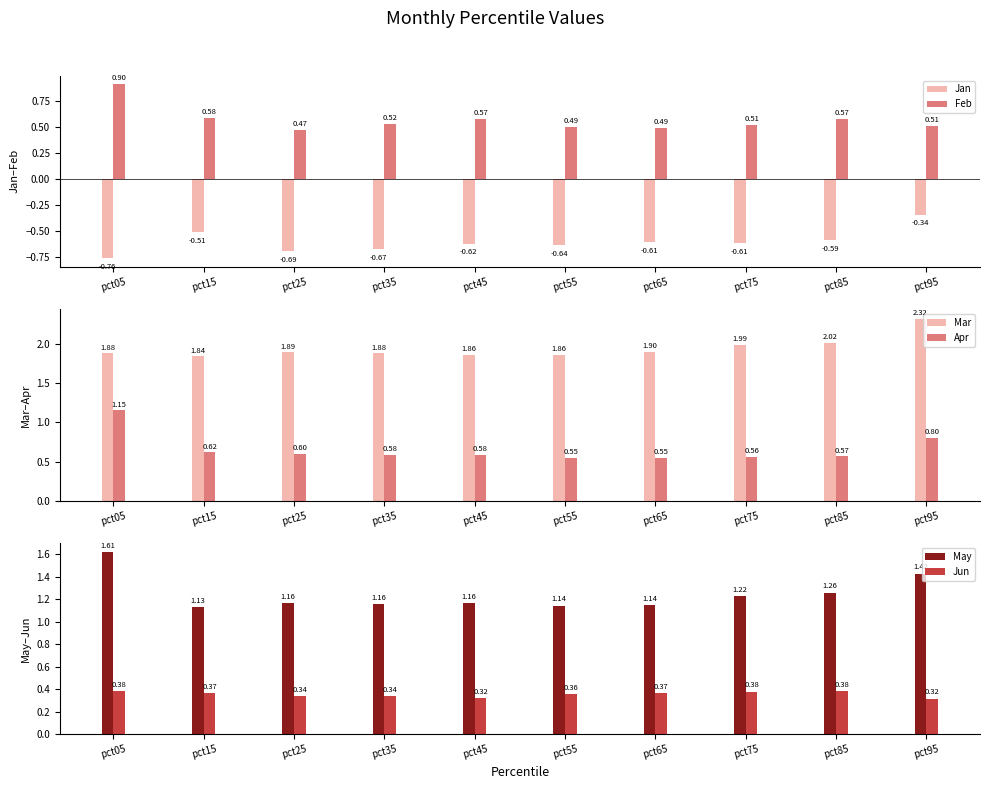

Which series changed the most between pct05 and pct85?

Apr